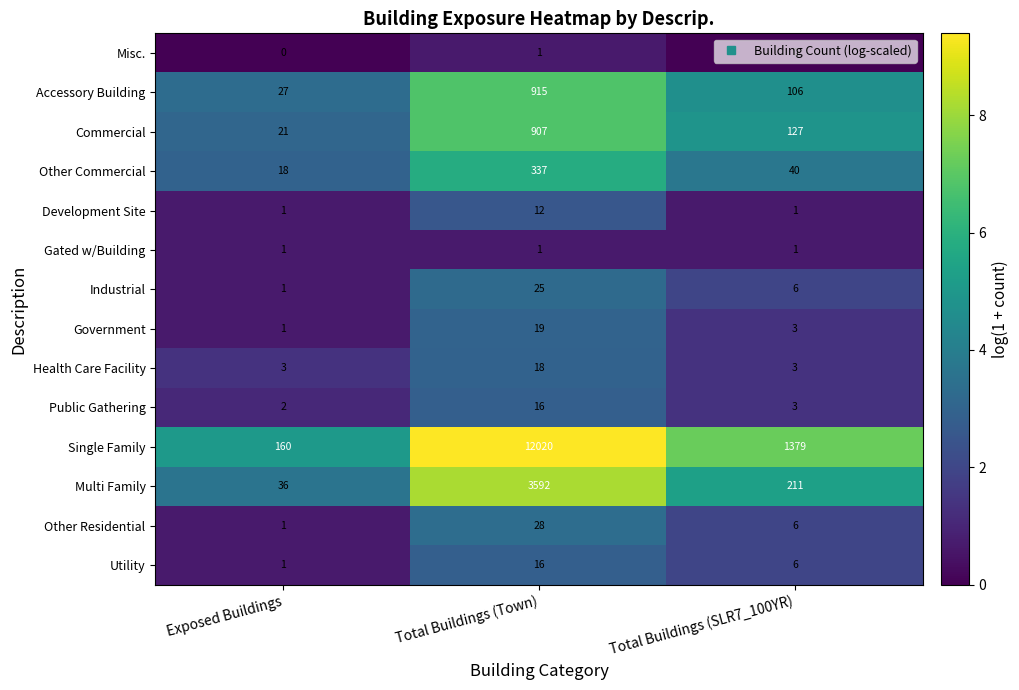

What is the average value of the Public Gathering series?

7